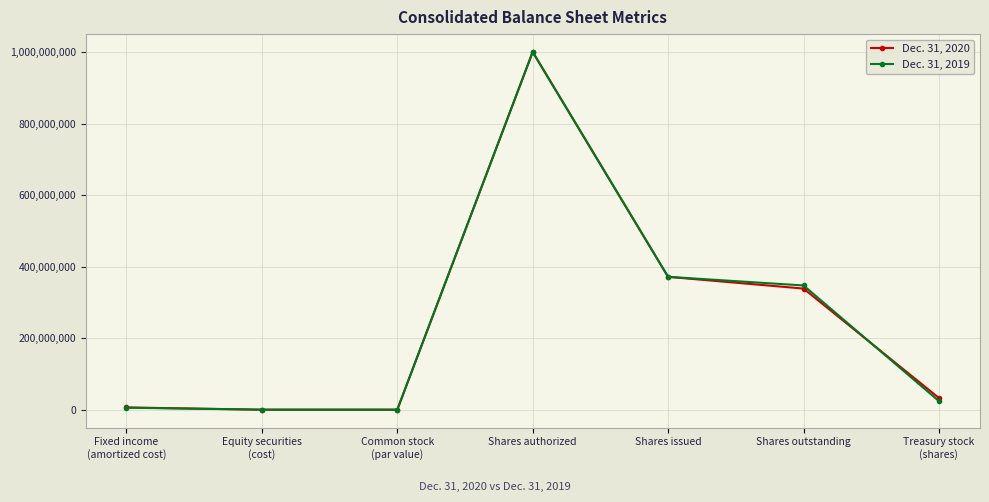

At which category does the chart reach its peak across all series?

Shares authorized